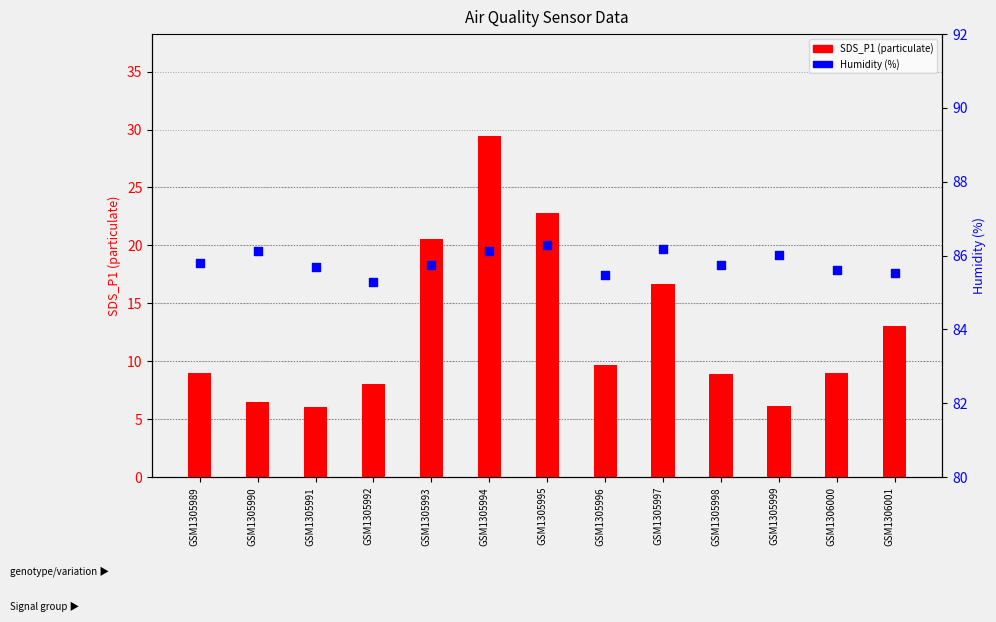

What is the total value across all series at GSM1306000?

94.6